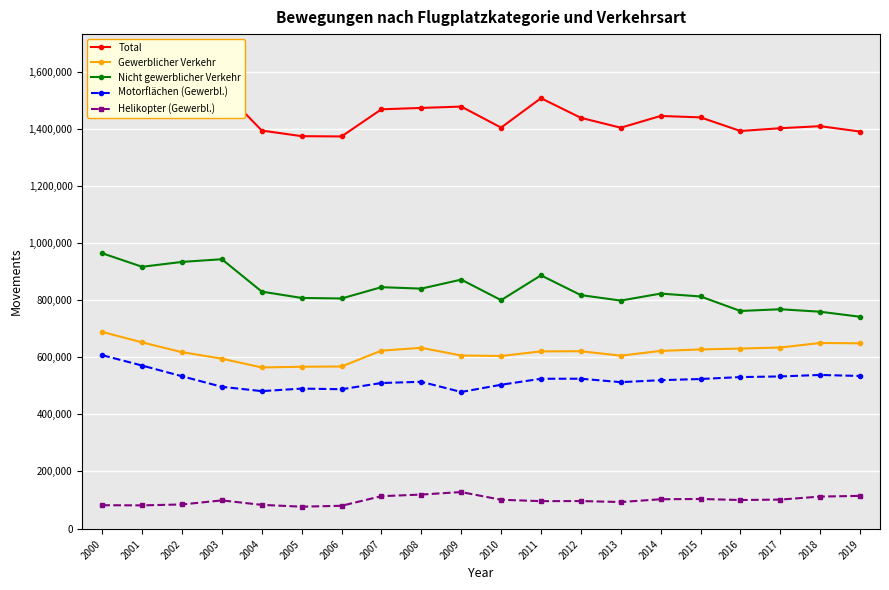

Where is the first local minimum for Nicht gewerblicher Verkehr?

2001